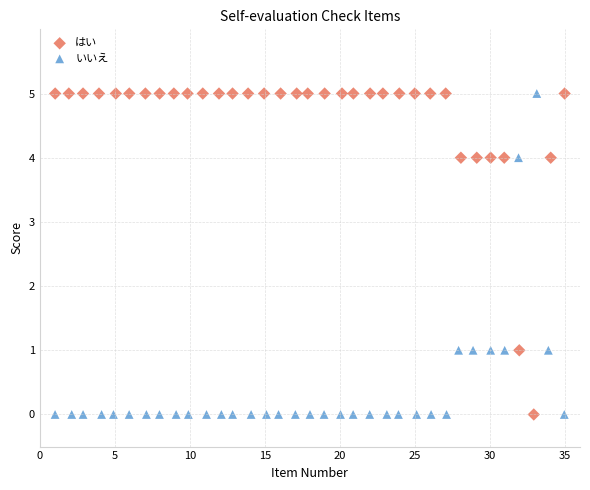

What are all the series names shown in the legend?

はい, いいえ